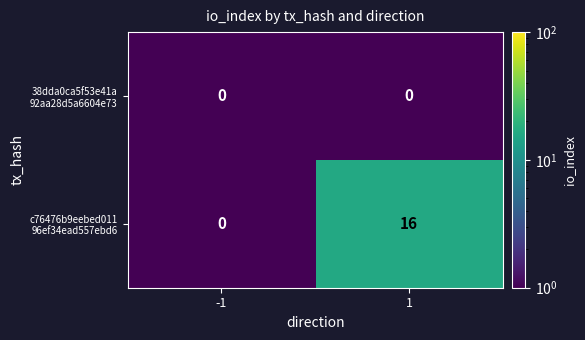

How many categories are shown in the chart?

2